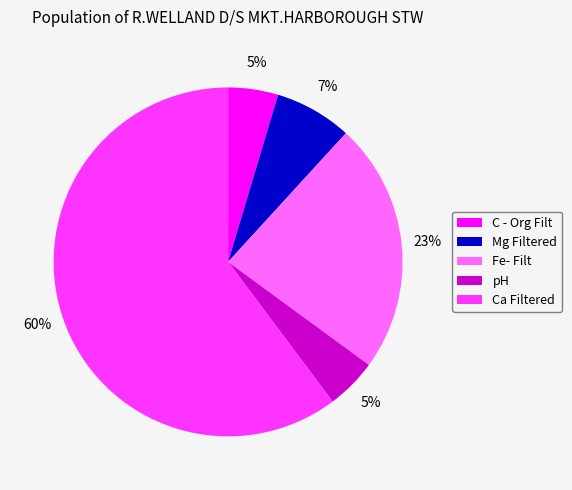

What is the largest slice in the pie chart?

Ca Filtered